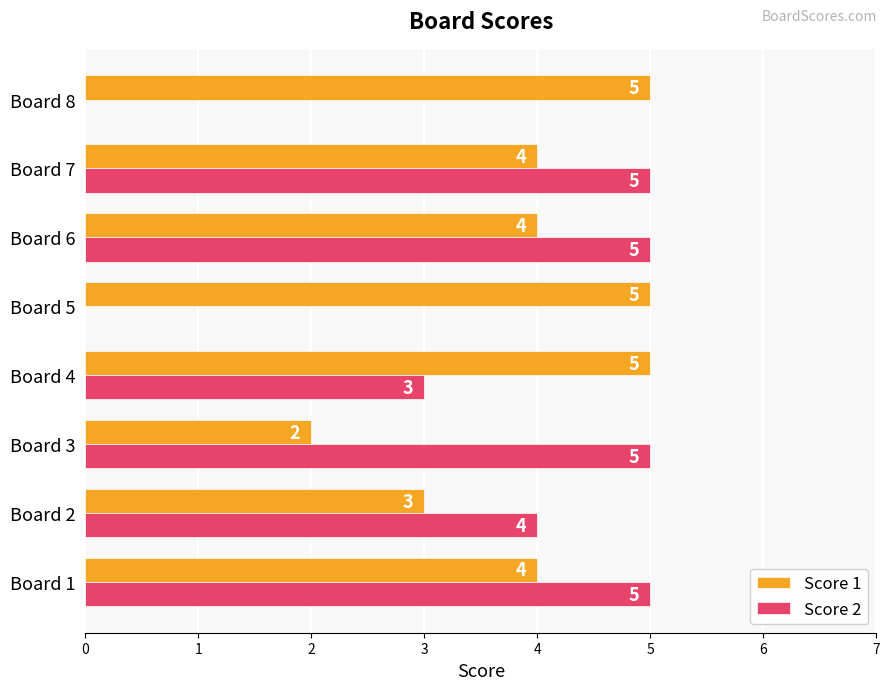

What is the greatest value displayed?

5